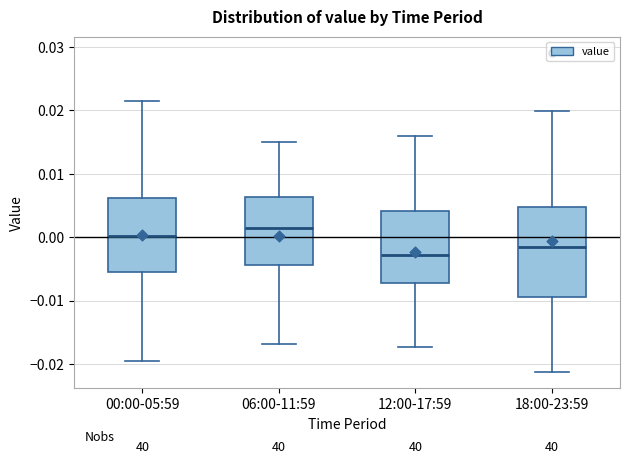

Reading left to right, read every box against the y-axis: the position of its median line, the range the box covers, and the ends of its whiskers. The values are not printed on the chart, so give them approximately, as read against the axis.

00:00-05:59: median 0.000, box -0.006 to 0.006, whiskers -0.020 to 0.021
06:00-11:59: median 0.002, box -0.004 to 0.006, whiskers -0.017 to 0.015
12:00-17:59: median -0.003, box -0.007 to 0.004, whiskers -0.017 to 0.016
18:00-23:59: median -0.001, box -0.009 to 0.005, whiskers -0.021 to 0.020